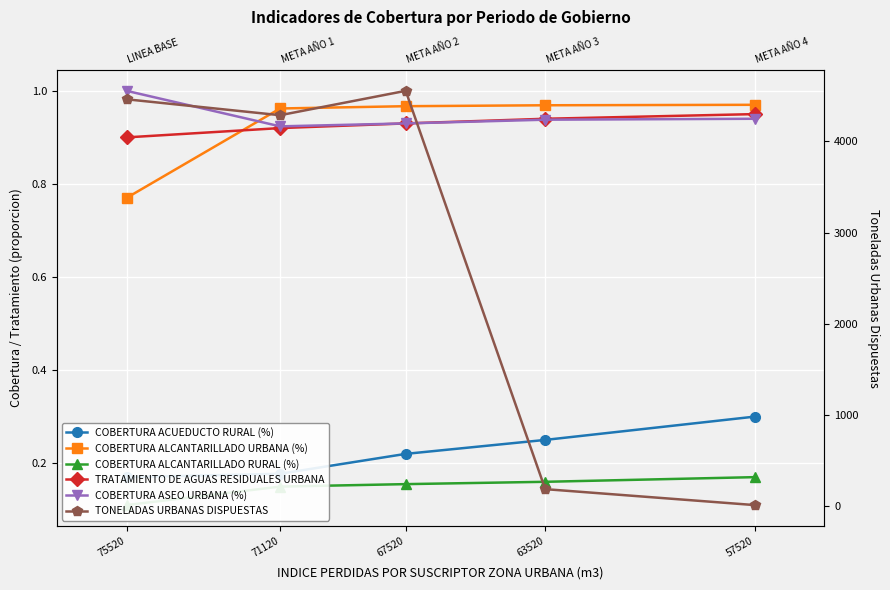

Which label corresponds to the smallest value in the chart?

75520